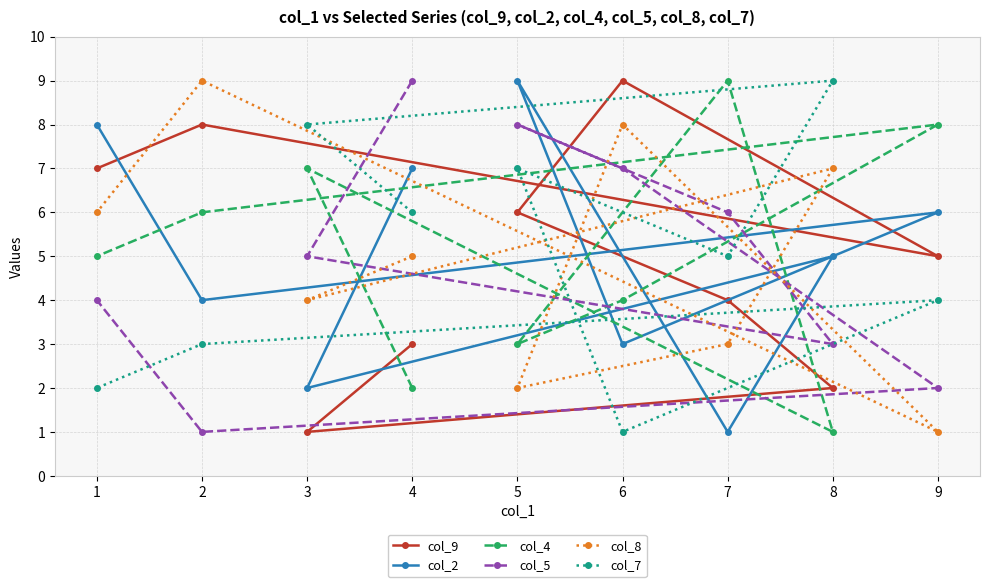

Is the value of col_9 at 9 greater than the value of col_5 at 2?

Yes